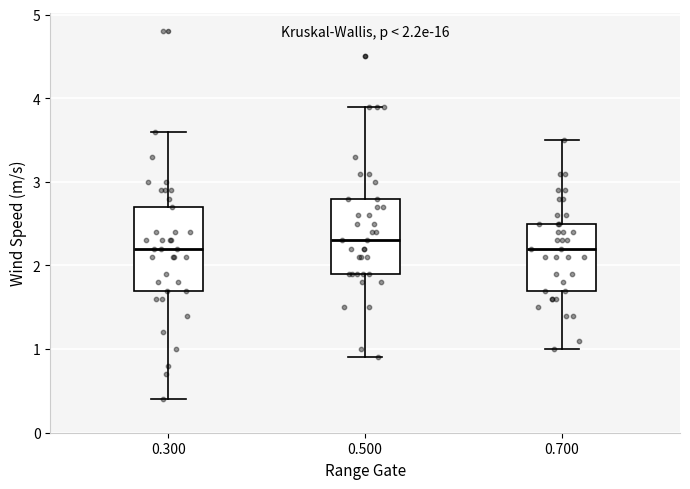

Comparing the boxes themselves (not the whiskers), which one is the tallest?

0.300